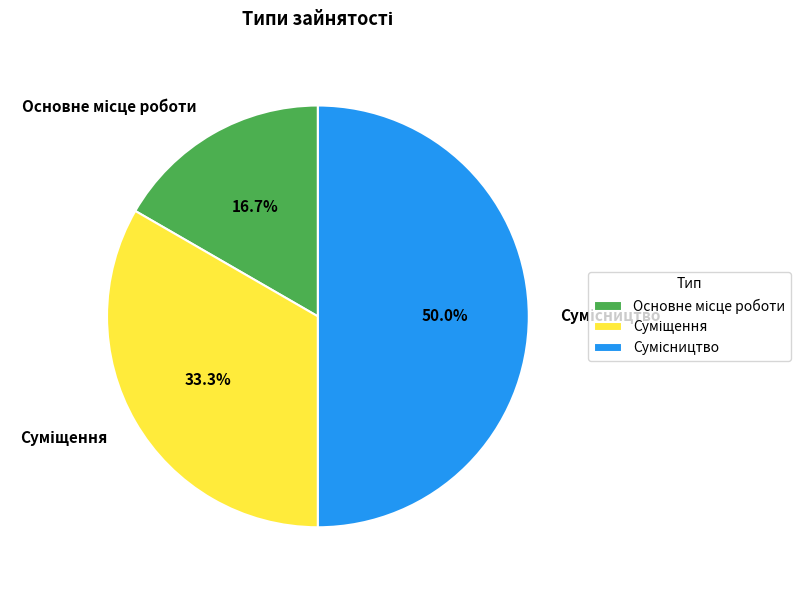

To the nearest percent, what percentage of the pie is Суміщення?

33%